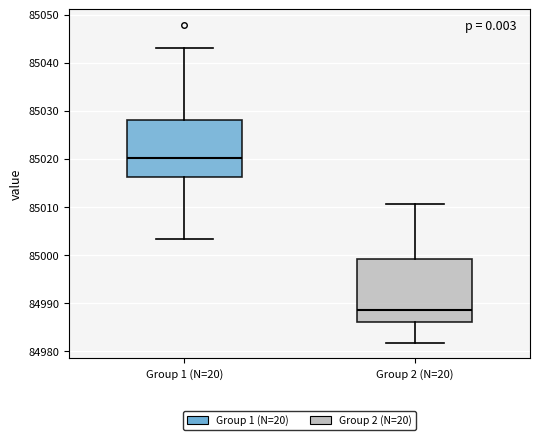

Comparing the boxes themselves (not the whiskers), which one is the tallest?

Group 2 (N=20)